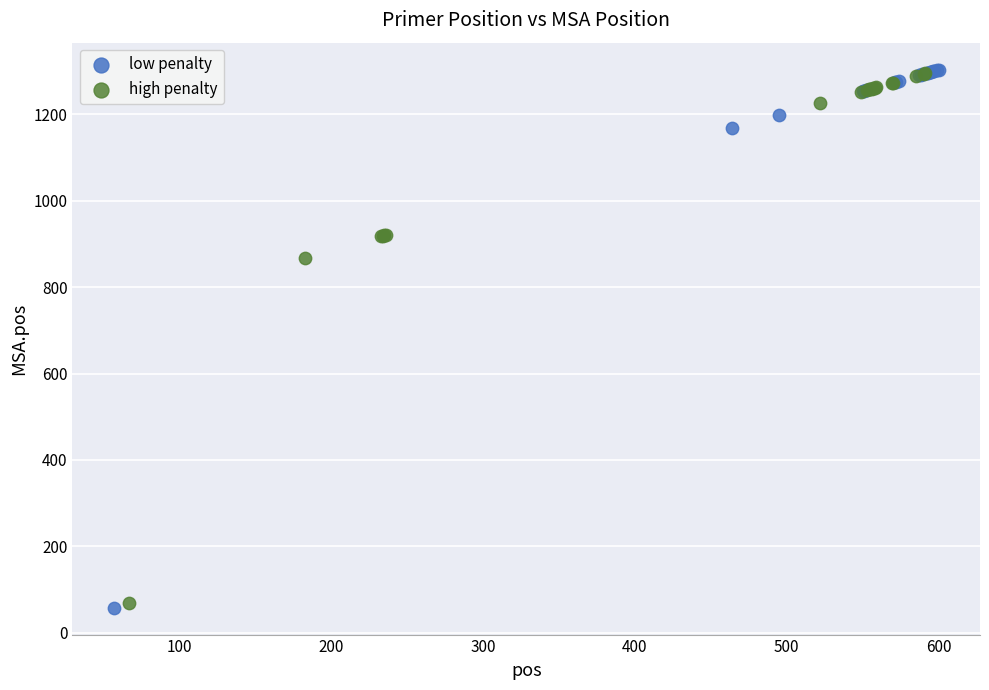

Which series has the widest spread of Y values?

low penalty